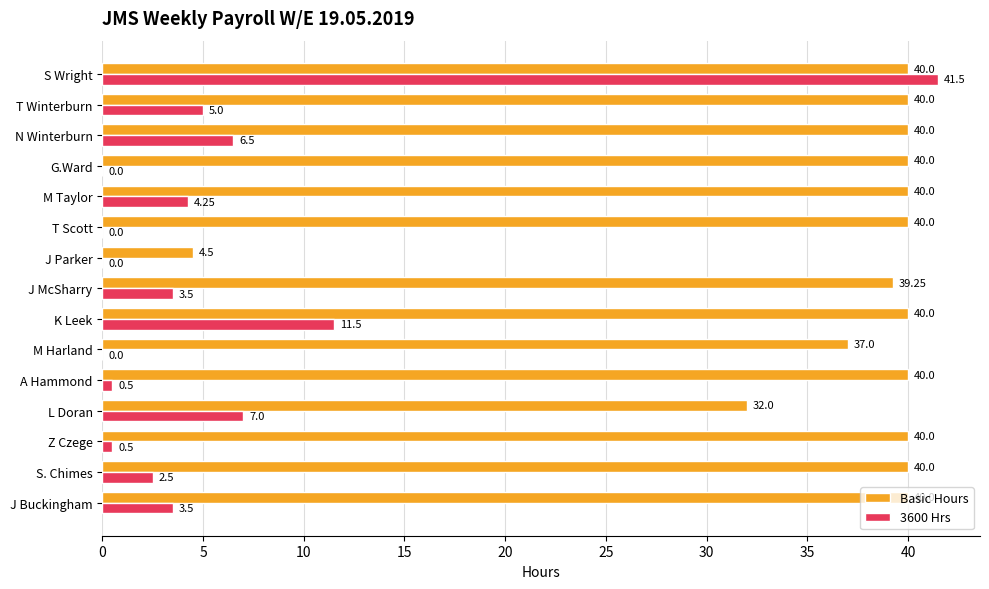

At which label is 3600 Hrs closest to 20?

K Leek